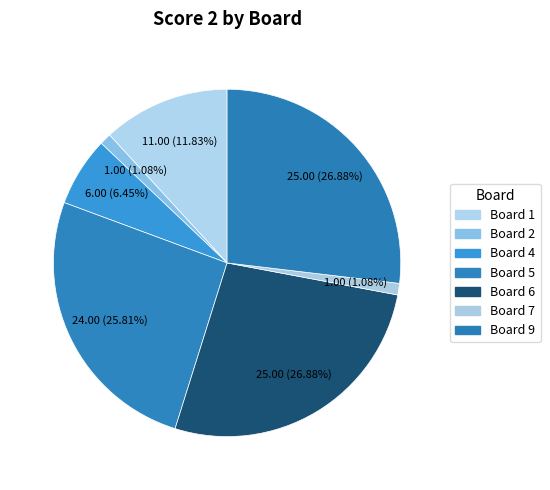

To the nearest percent, what is the average slice percentage?

14%